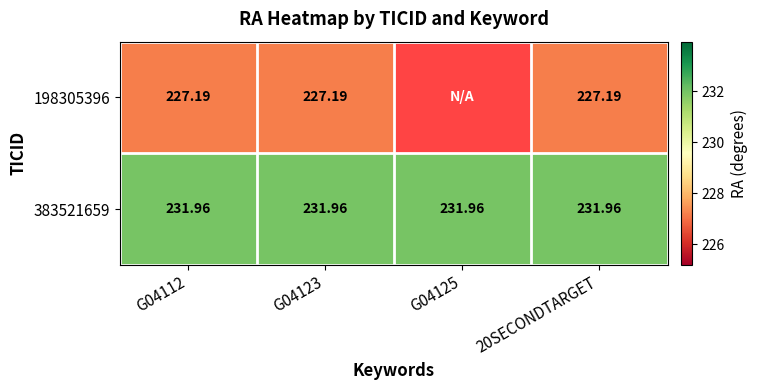

Is the value of 383521659 at G04123 greater than the value of 198305396 at 20SECONDTARGET?

Yes